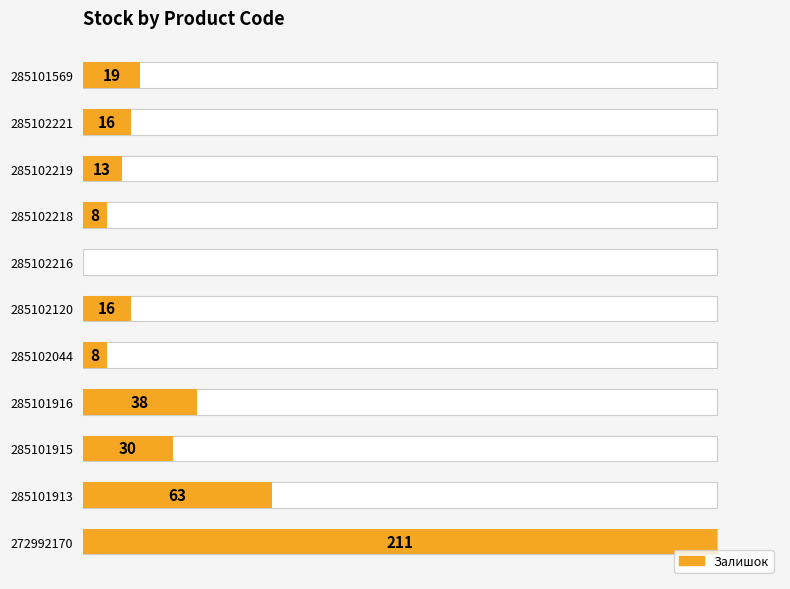

How many positive values are there?

10